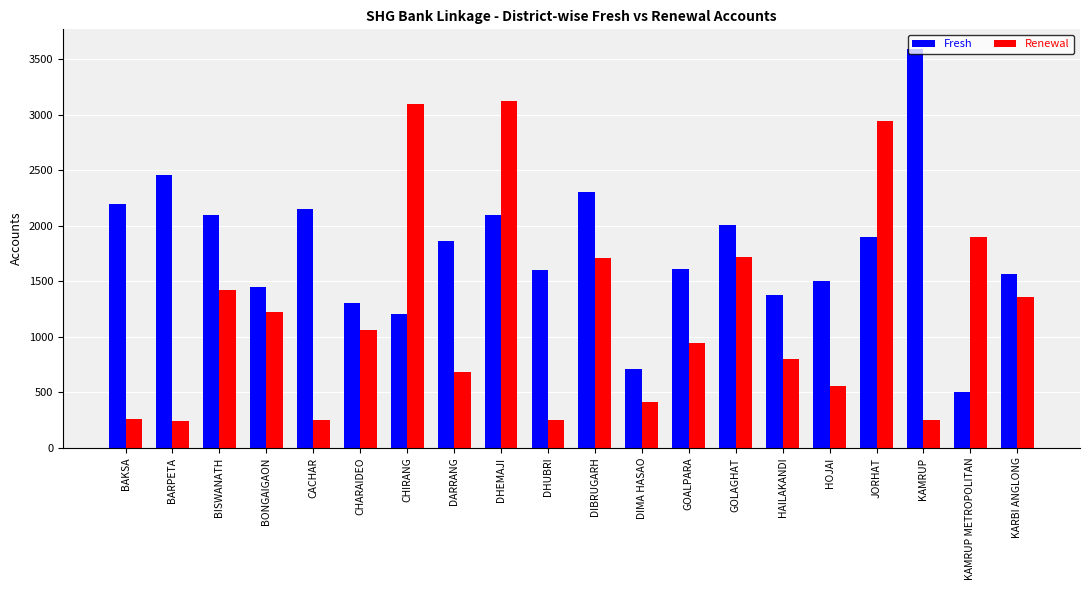

List the series in order of their overall mean, highest first.

Fresh, Renewal